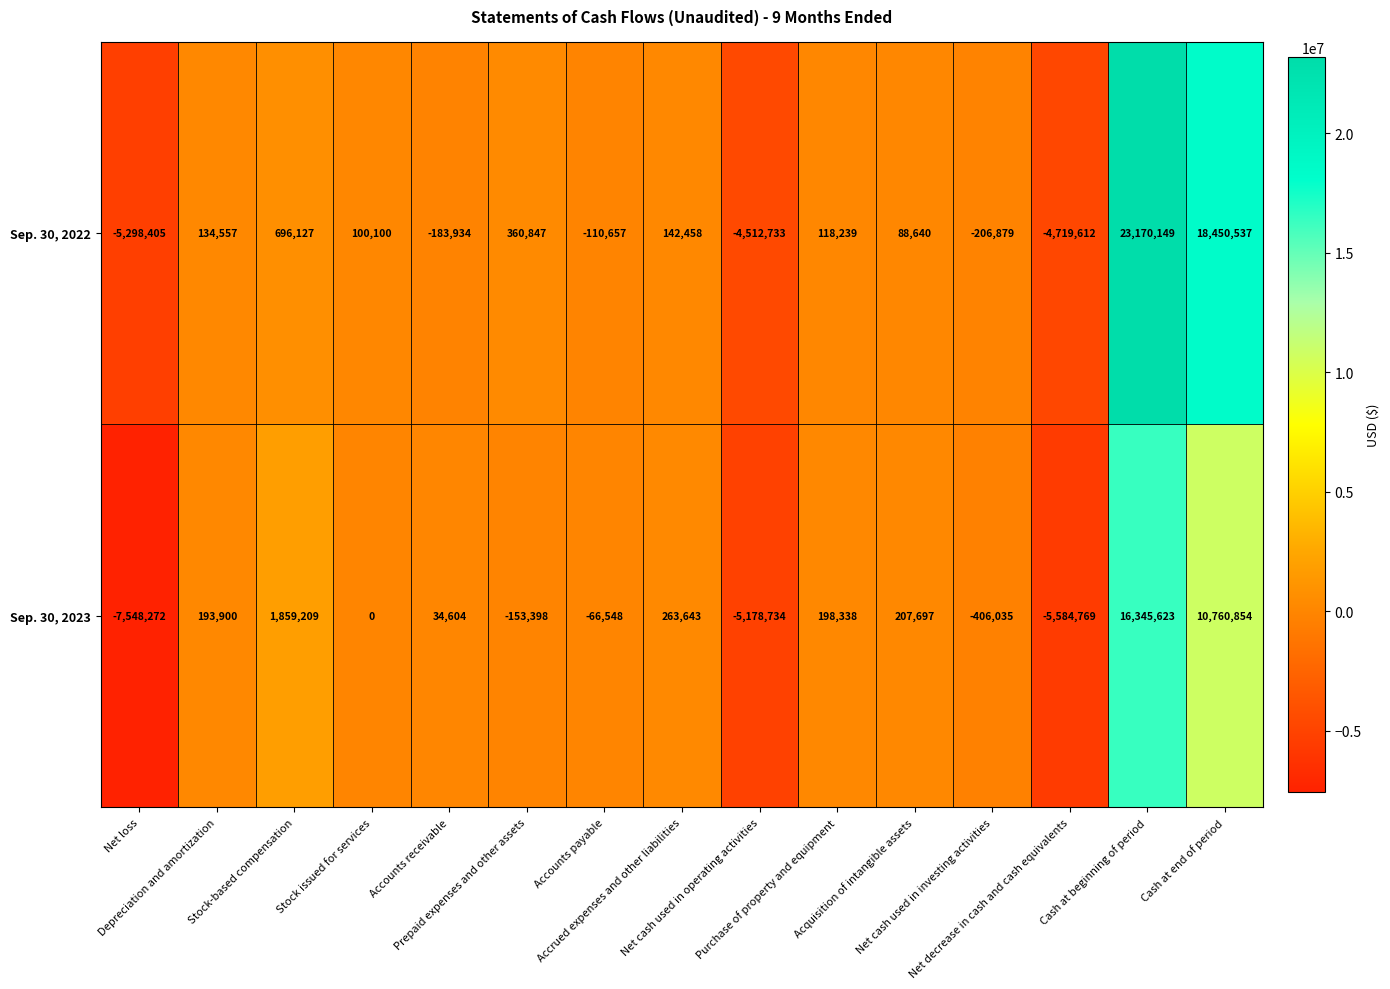

What is the lowest value of the Sep. 30, 2022 series?

-5298405